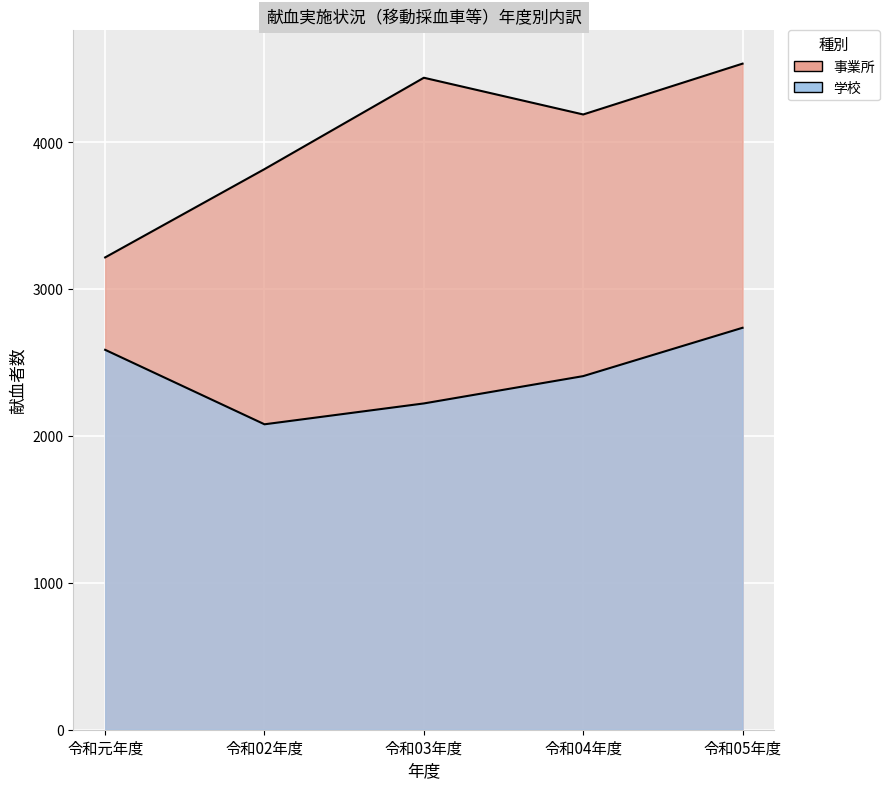

The 学校 series shows 534 at 令和04年度. True or false?

False